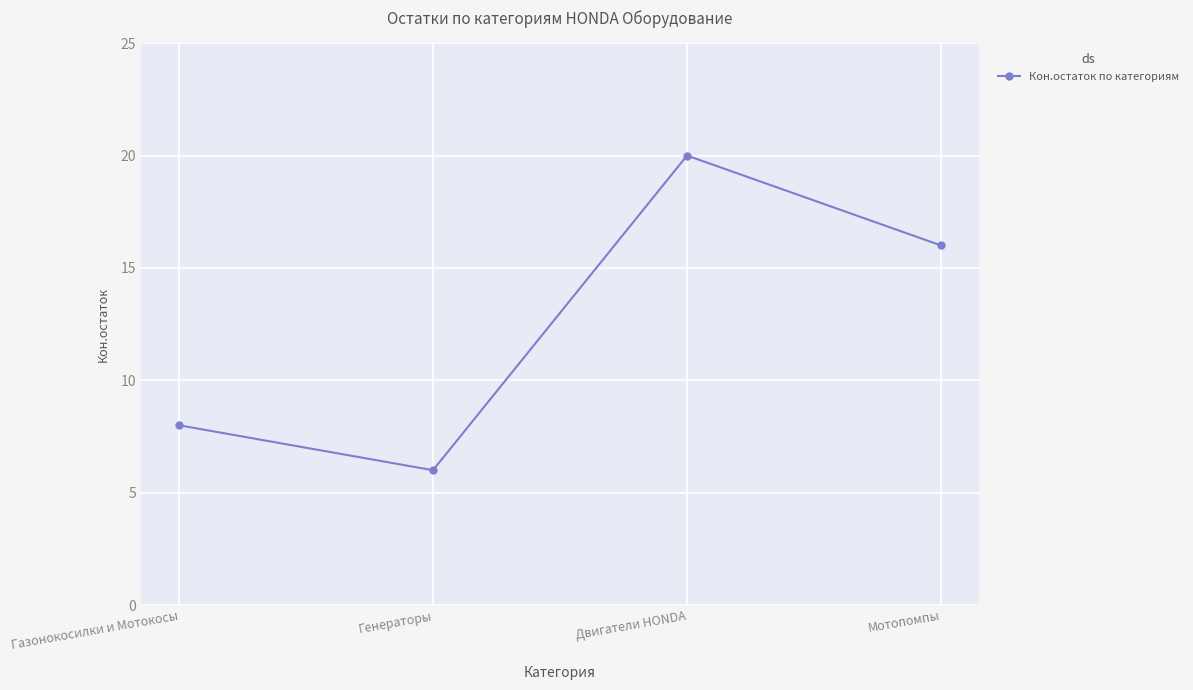

Reading left to right, extract all data points from this chart.

Газонокосилки и Мотокосы=8	Генераторы=6	Двигатели HONDA=20	Мотопомпы=16